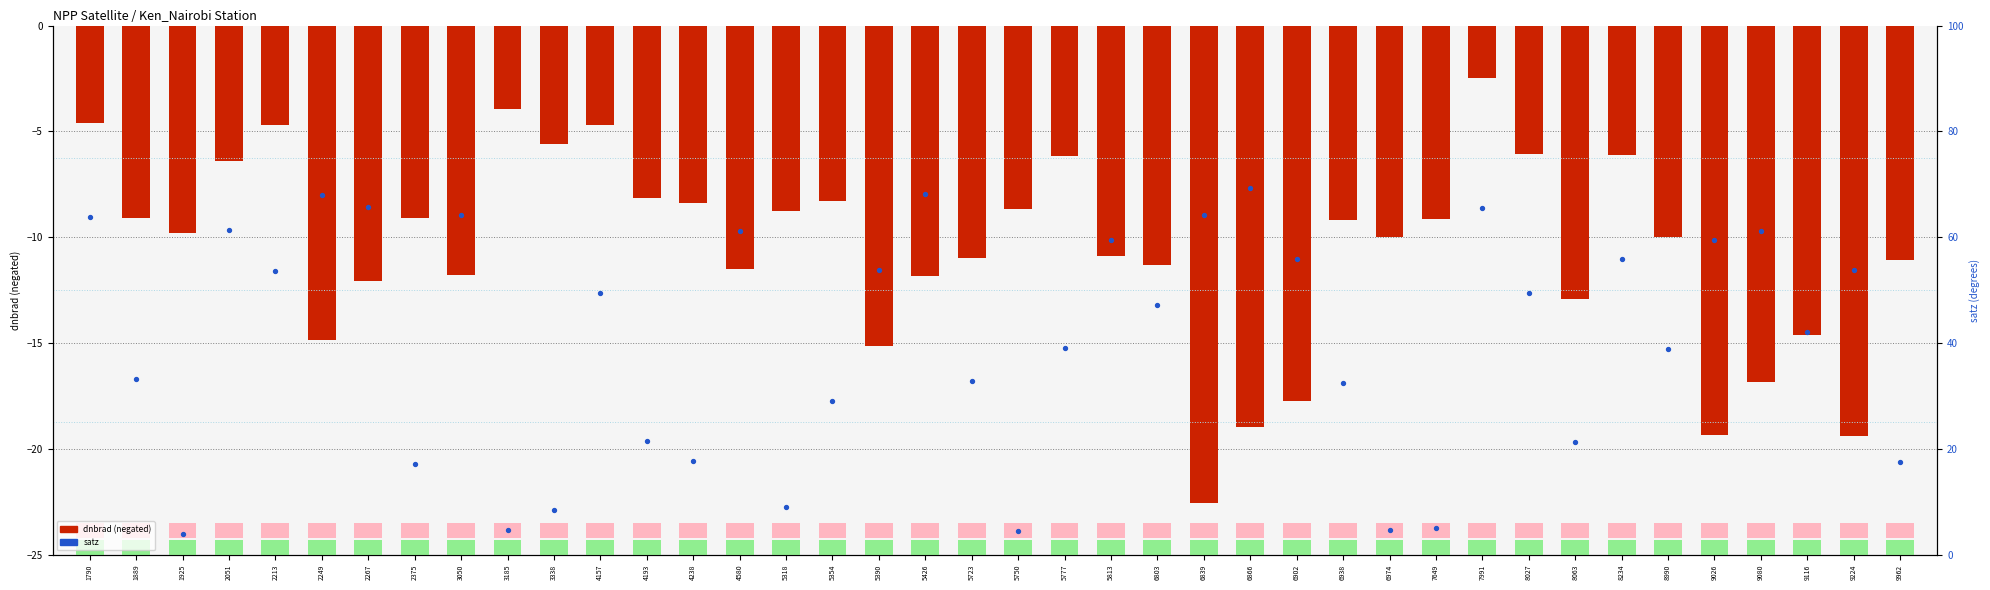

At which category is the sum across all series the highest?

7991